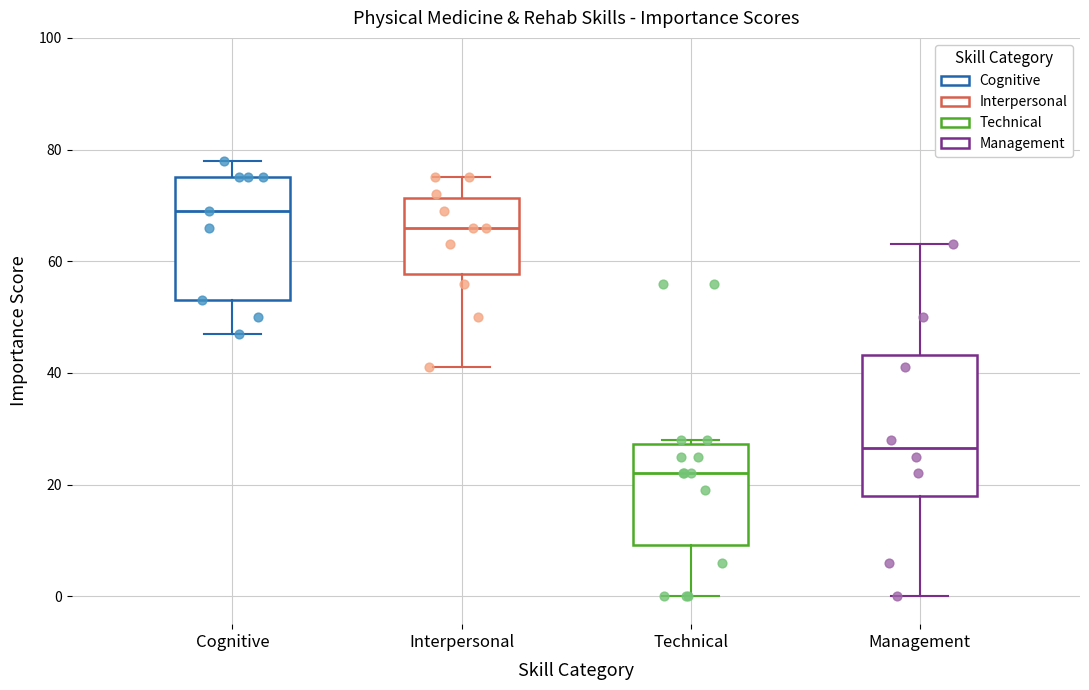

Where is the lower edge of the box for Cognitive on the y-axis? The values are not printed on the chart, so give them approximately, as read against the axis.

54